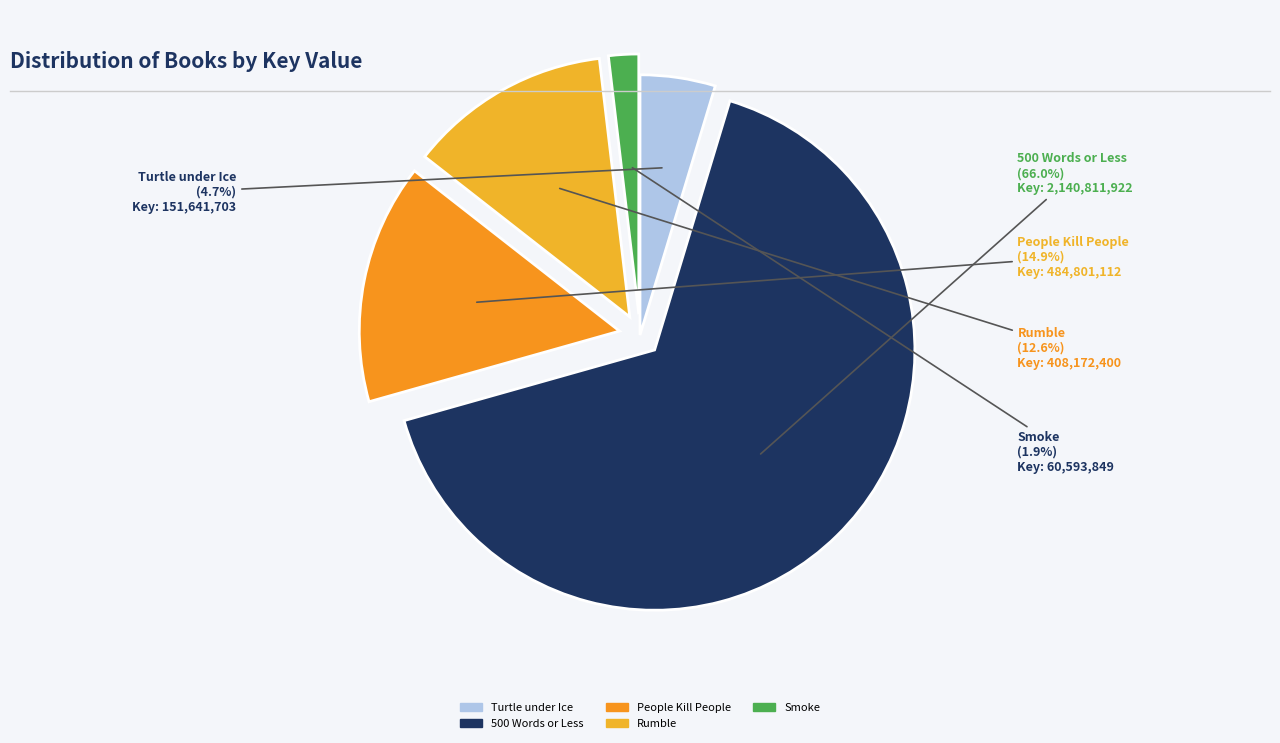

To the nearest percent, what is the difference between the largest and smallest slice percentages?

64%